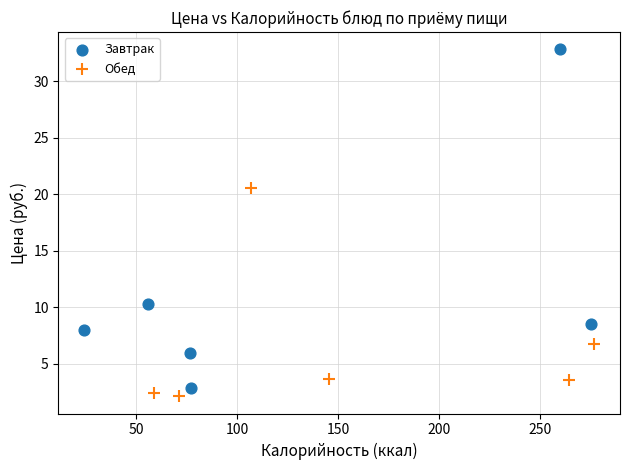

Which series has the widest spread of Y values?

Завтрак